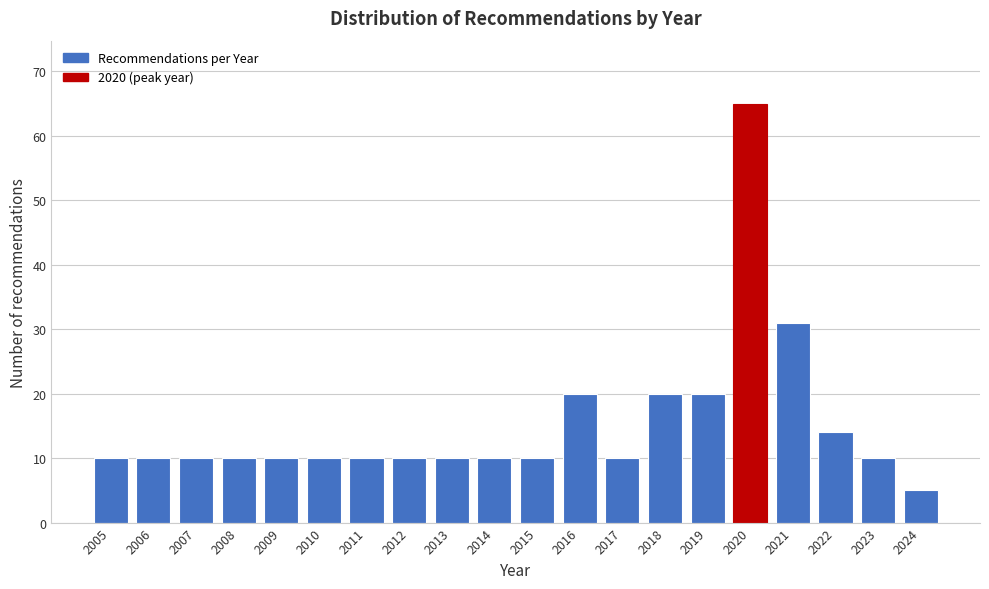

Reading left to right, list all the values displayed in this chart.

10	10	10	10	10	10	10	10	10	10	10	20	10	20	20	65	31	14	10	5